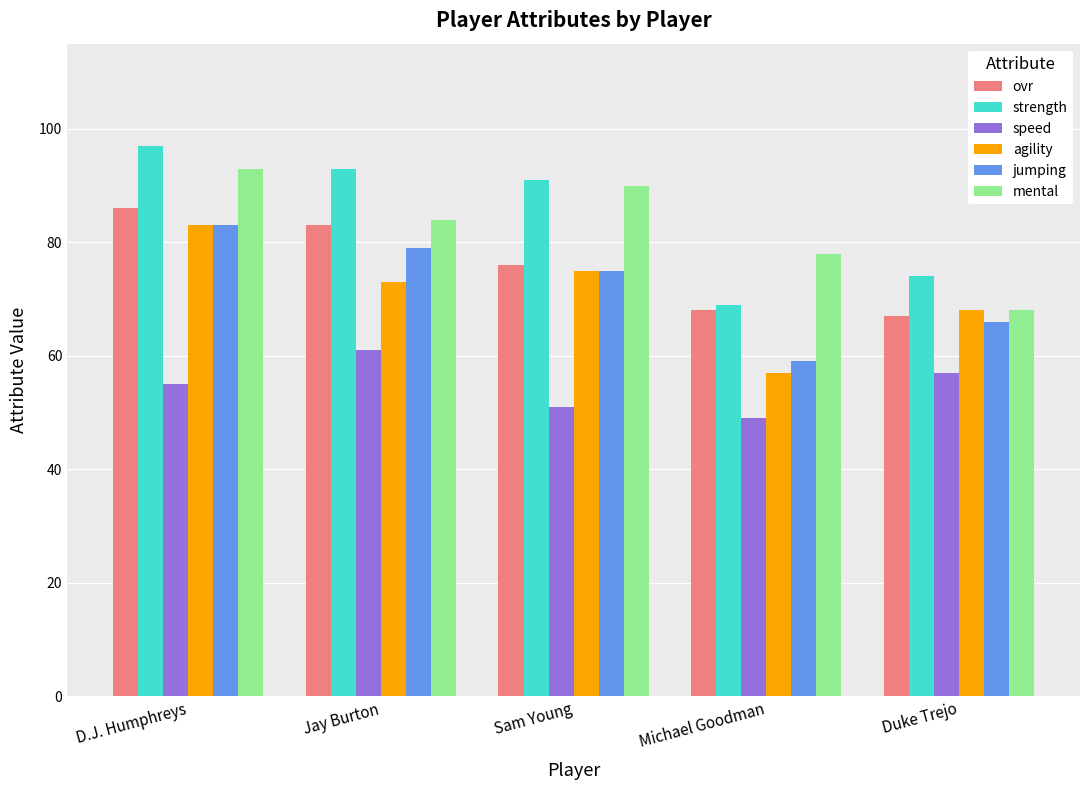

What is the total value across all series at D.J. Humphreys?

497